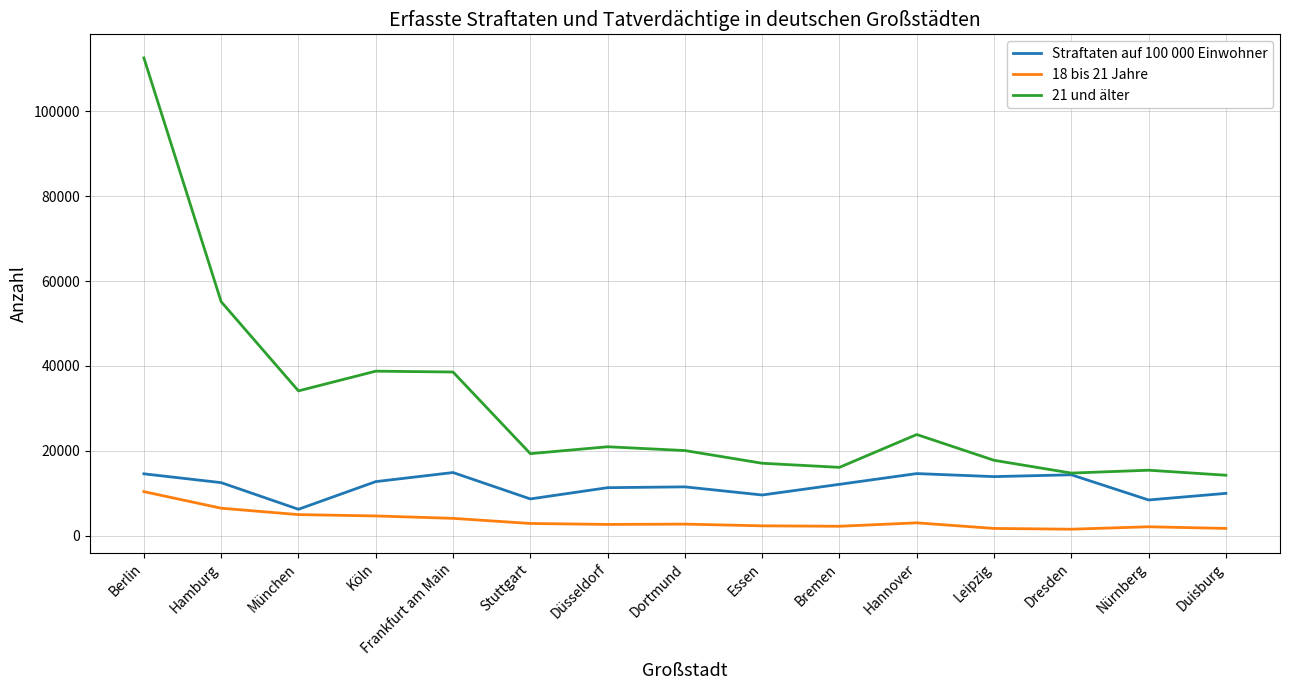

How many distinct data groups are displayed?

3